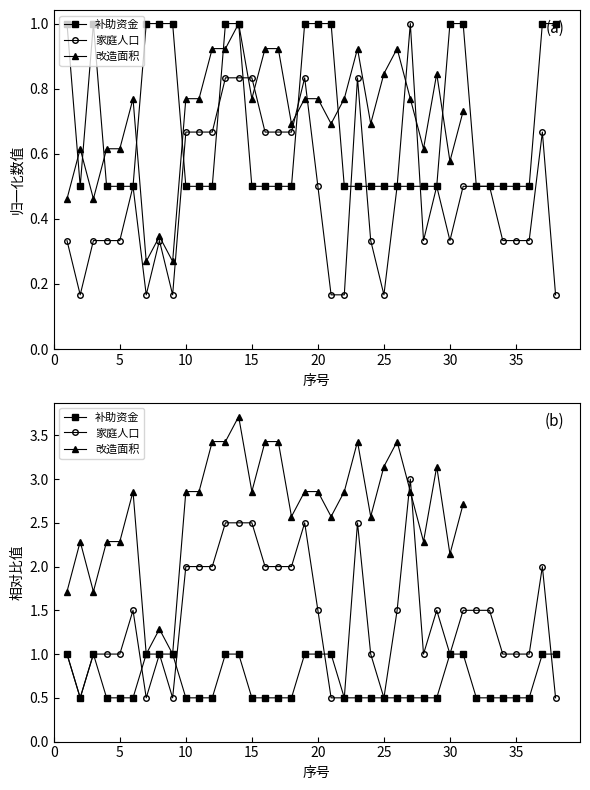

Which series ends up on top after the final intersection of 补助资金 and 家庭人口?

补助资金